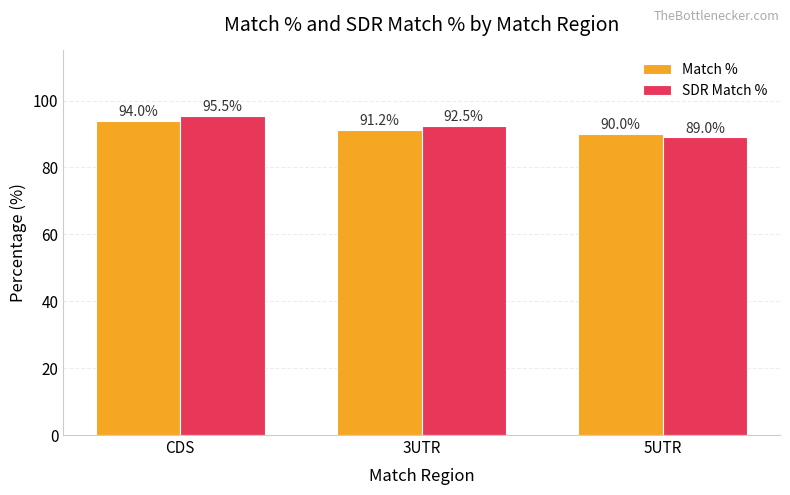

At how many categories does at least one series exceed 93?

1